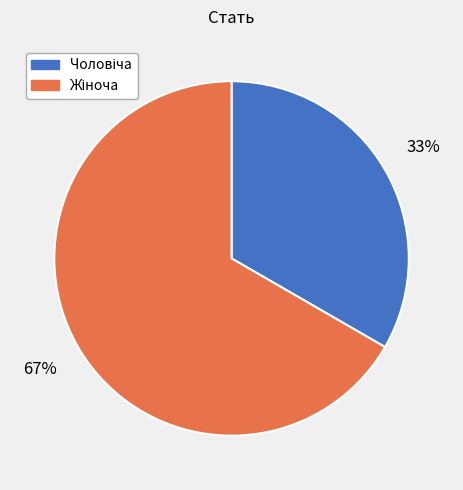

Count the number of slices in the pie.

2